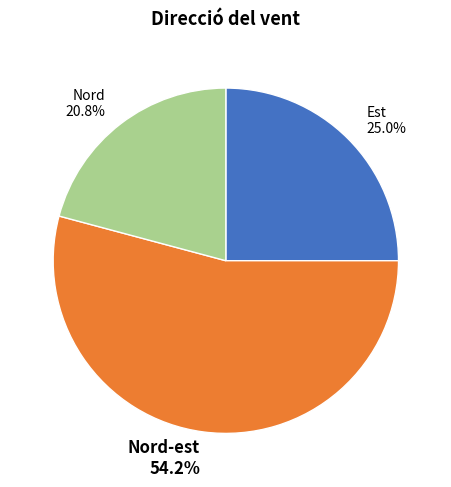

Between Nord 20.8% and Nord-est 54.2%, which is larger?

Nord-est 54.2%